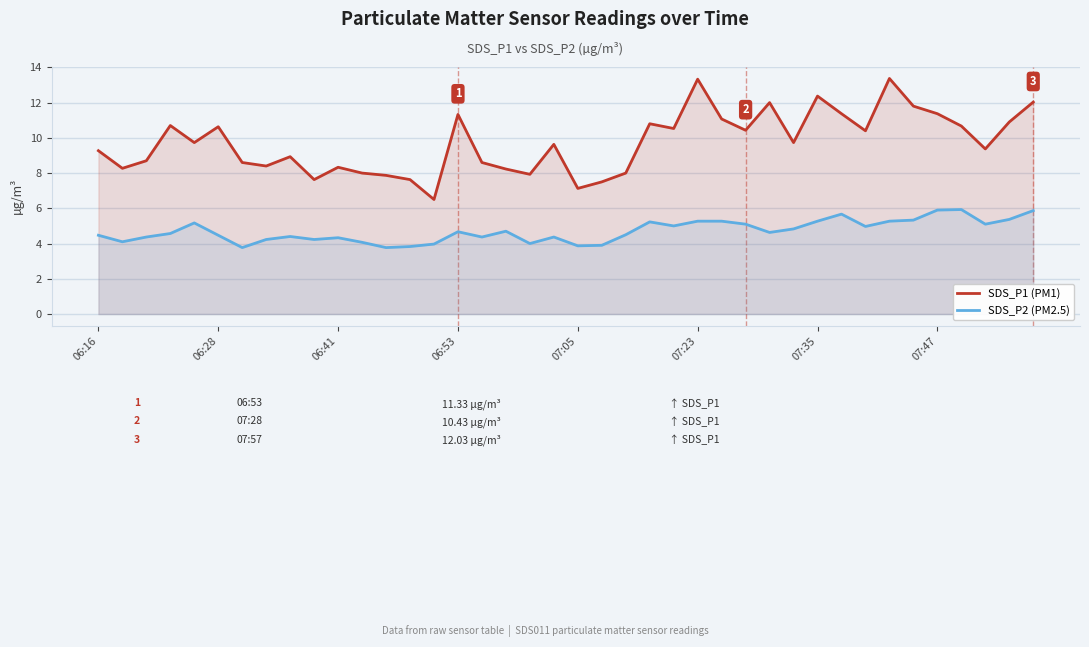

What is the spread (max minus min) of values at 07:23?

8.1